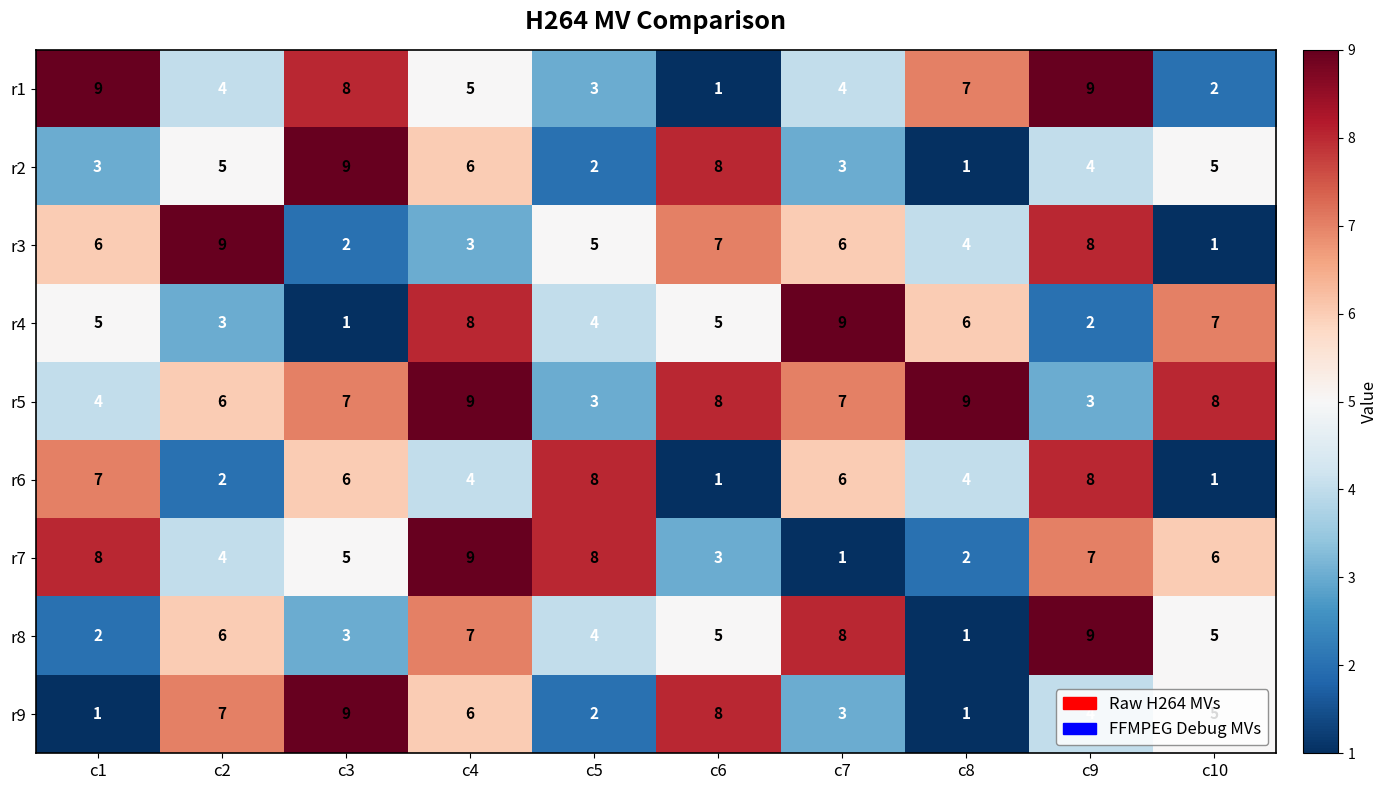

Which series changed the most between c2 and c4?

r3